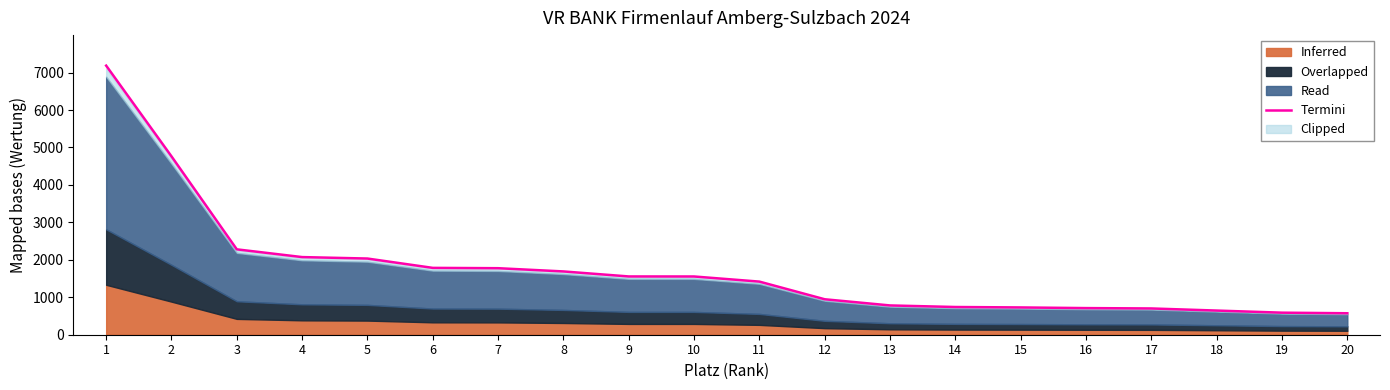

What is the difference between the second highest and second lowest values?

4173.9